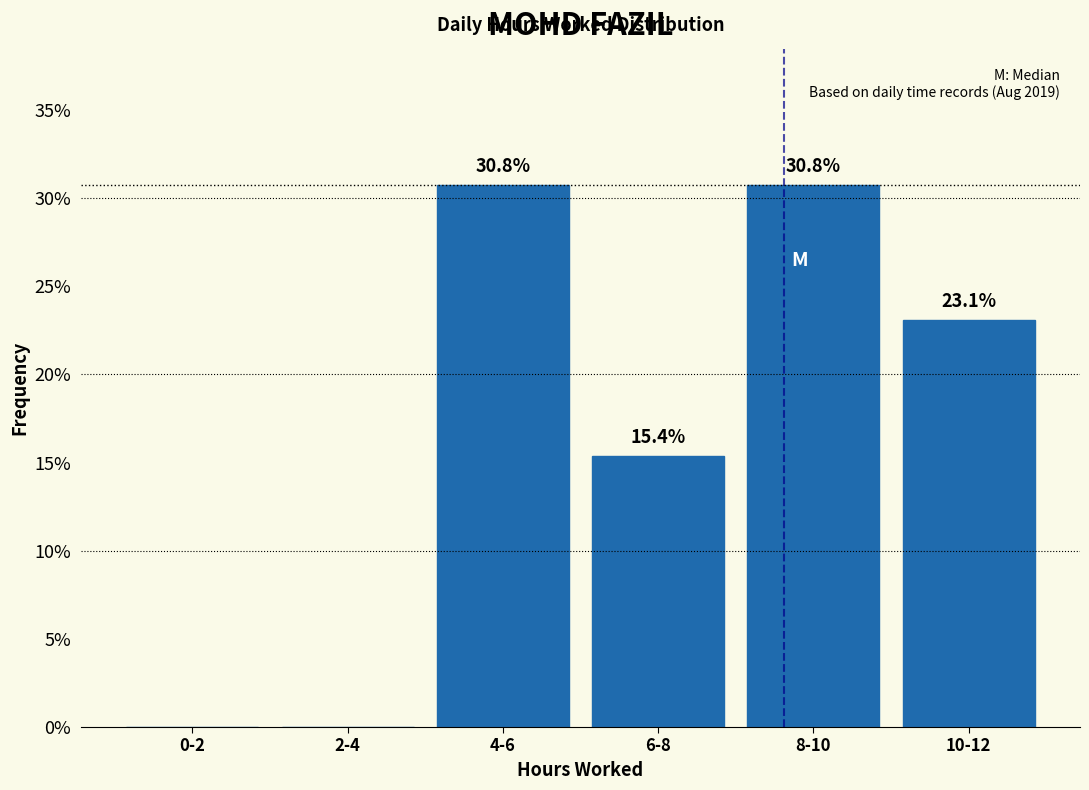

Reading right to left, what are all the values shown in this chart?

10-12=23.1	8-10=30.8	6-8=15.4	4-6=30.8	2-4=0.0	0-2=0.0